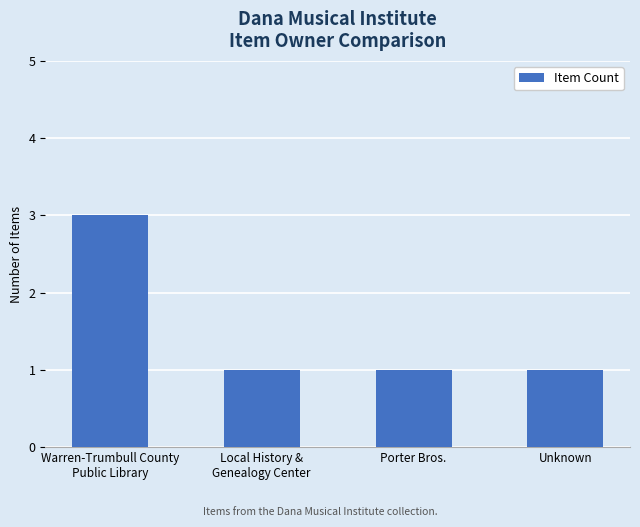

What is the value of the 1st bar from the left?

3